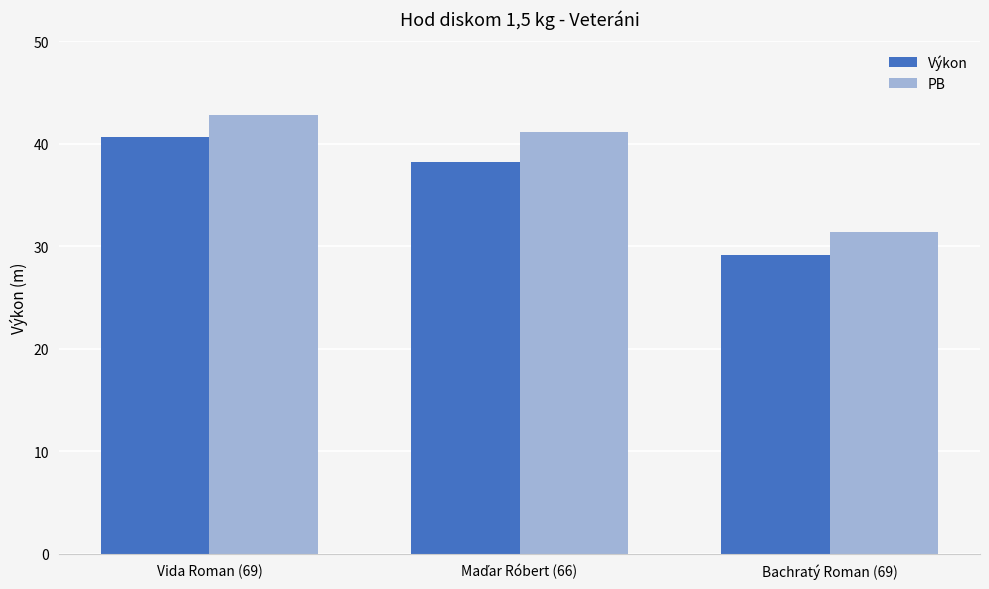

True or false: Výkon has a value of 40.6 at Vida Roman (69).

True